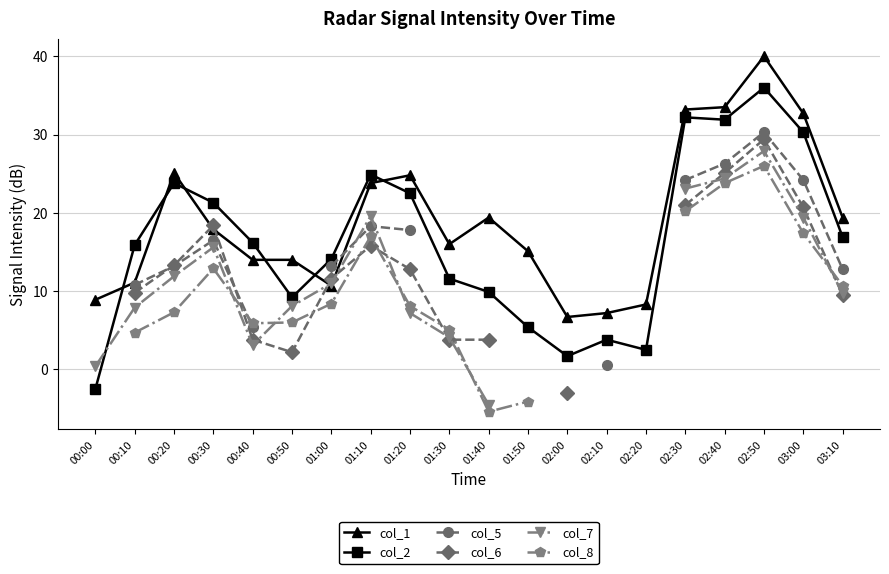

At which label is col_1 closest to 23?

01:10